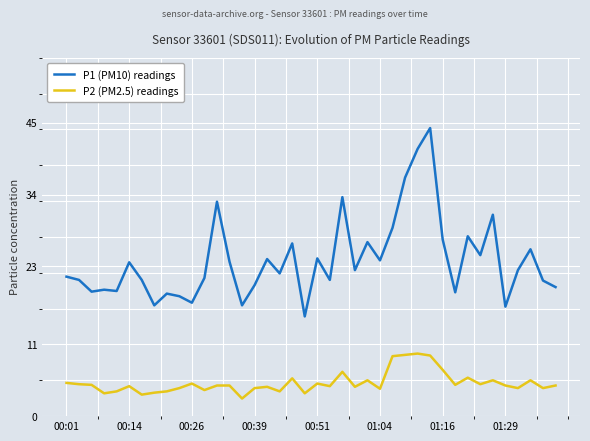

What is the difference between the maximum and minimum values in the P2 (PM2.5) readings series?

6.9